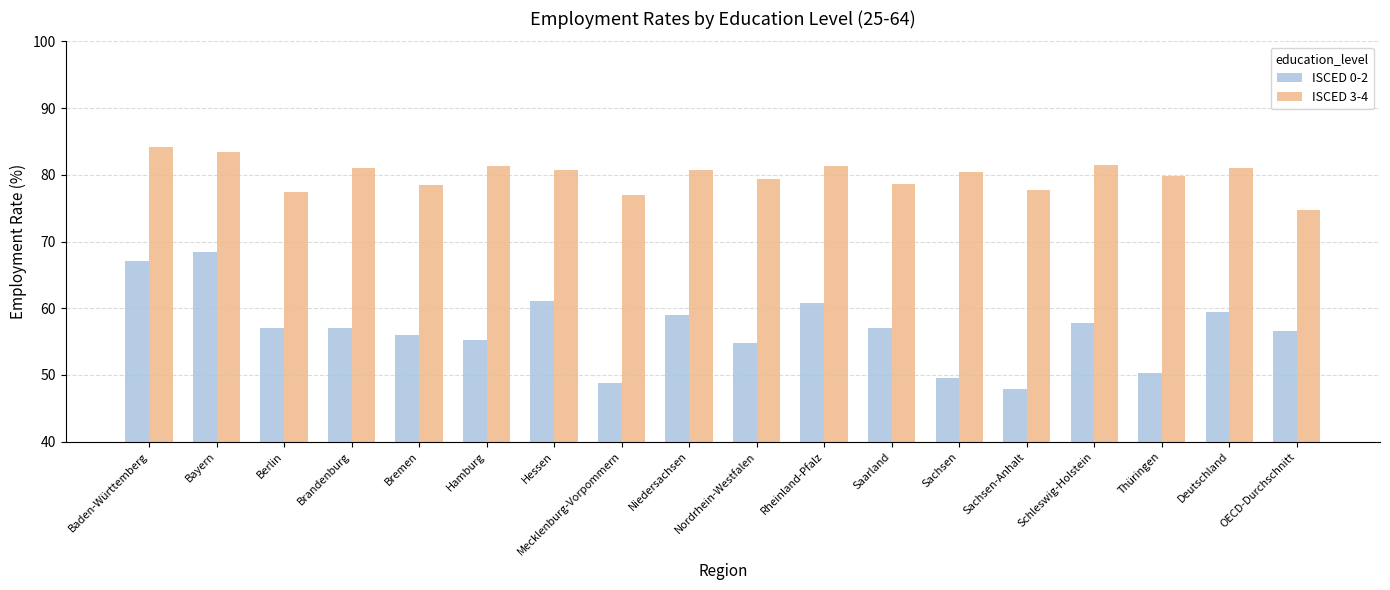

What is the difference between the second highest and minimum values in the ISCED 3-4 series?

8.7